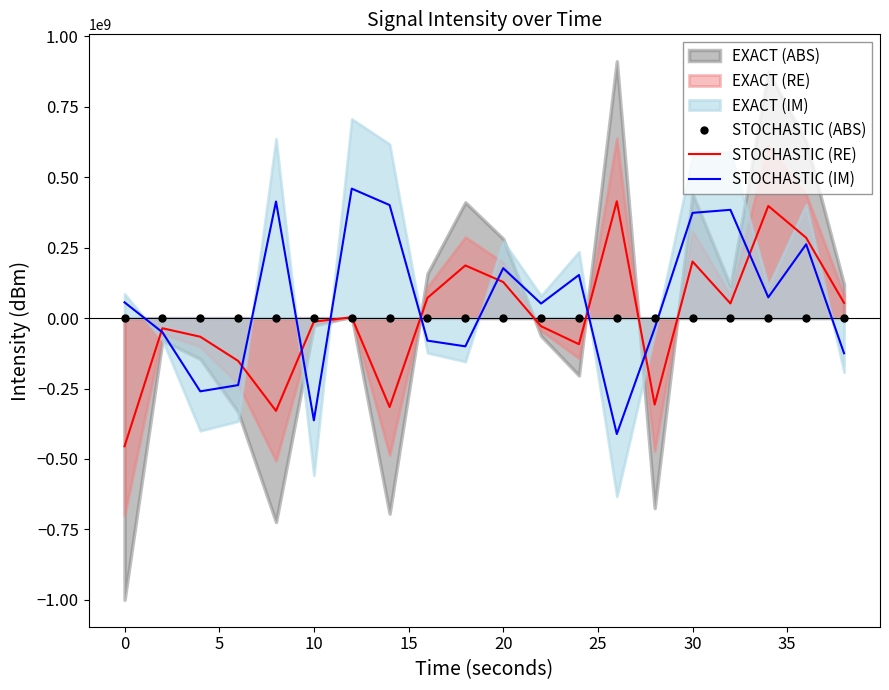

What is the lowest value of the STOCHASTIC (RE) series?

-455000000.0